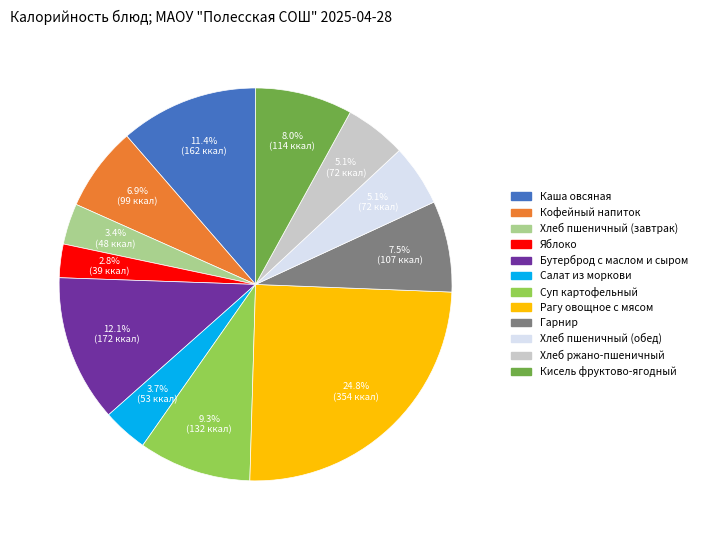

What is the ratio of the value at Суп картофельный to the value at Хлеб пшеничный (обед)?

1.8